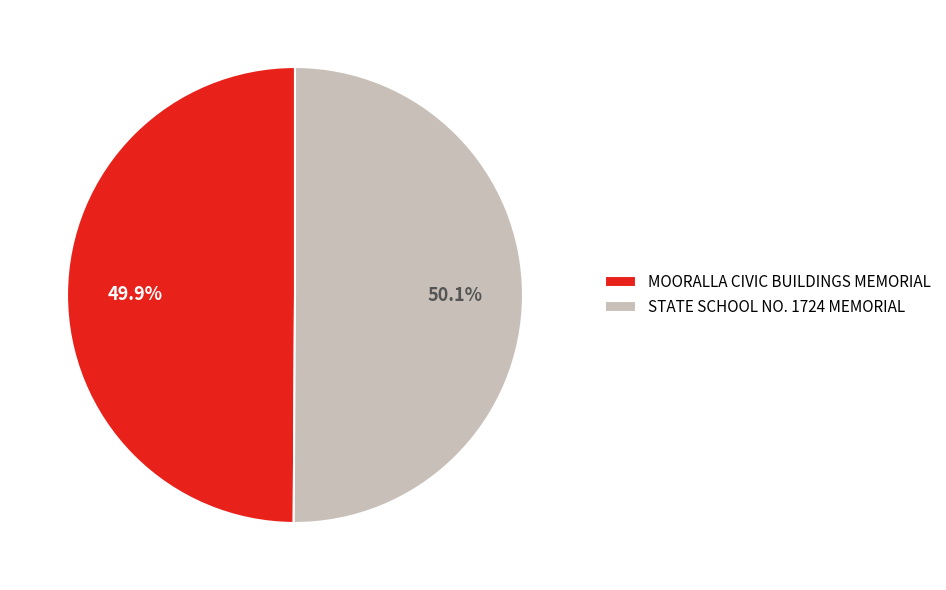

What portion of the pie excludes MOORALLA CIVIC BUILDINGS MEMORIAL?

50.1%